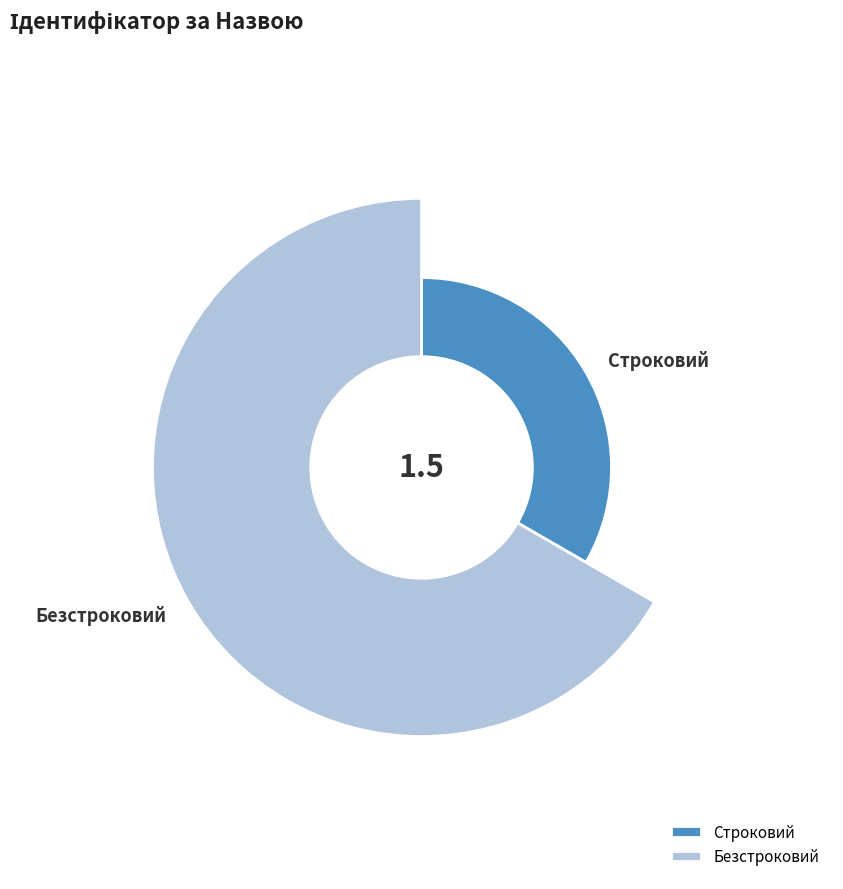

What percentage is the Безстроковий slice, to the nearest percent?

67%